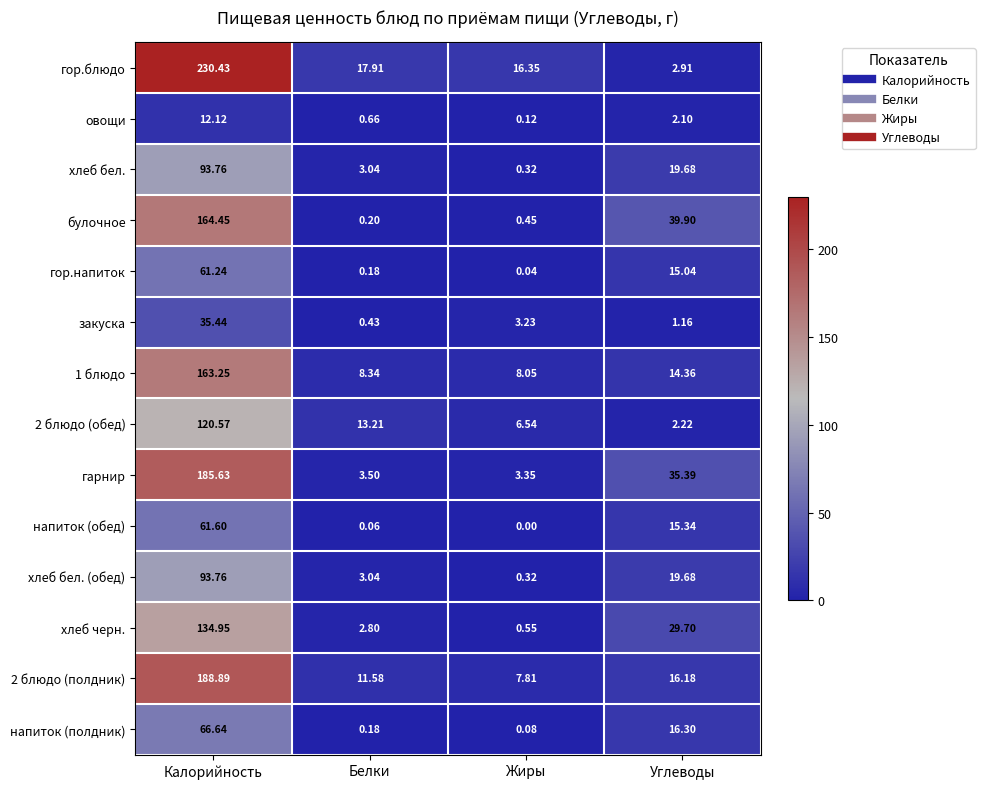

Which series has the largest total across all categories?

гор.блюдо